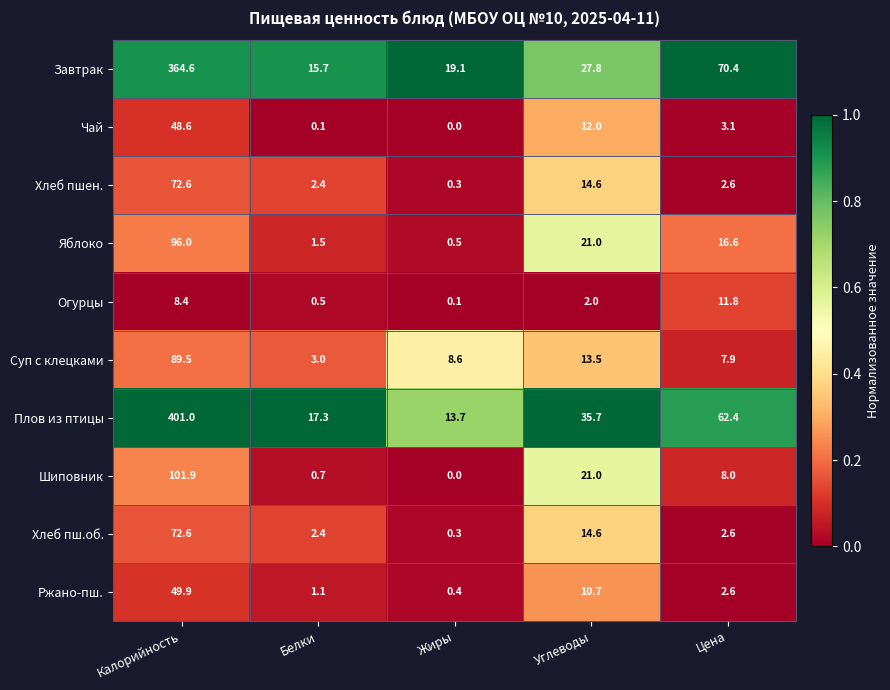

Which series has the widest spread of values?

Плов из птицы